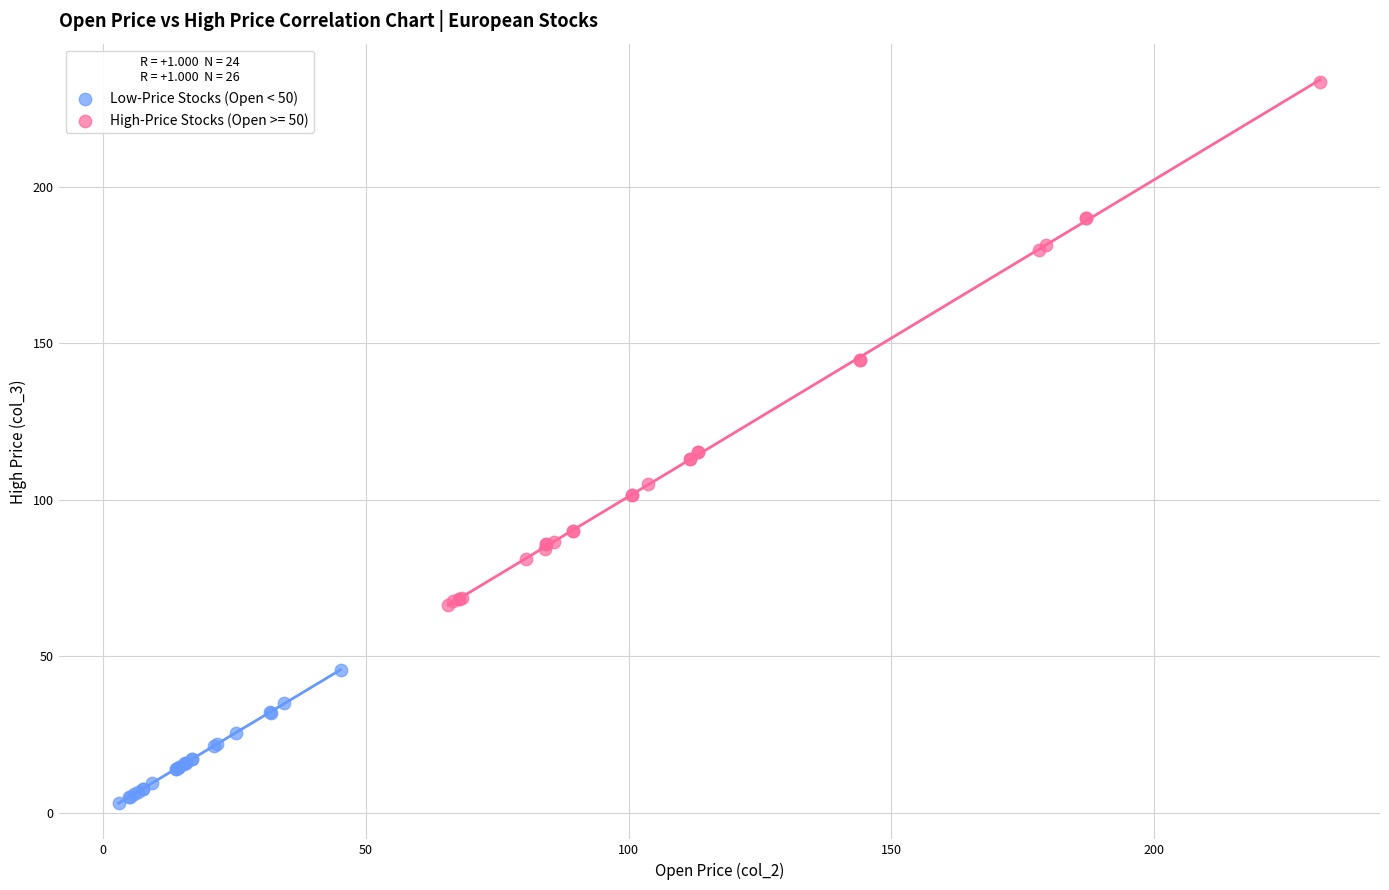

Which series reaches the minimum Y coordinate?

Low-Price Stocks (Open < 50)